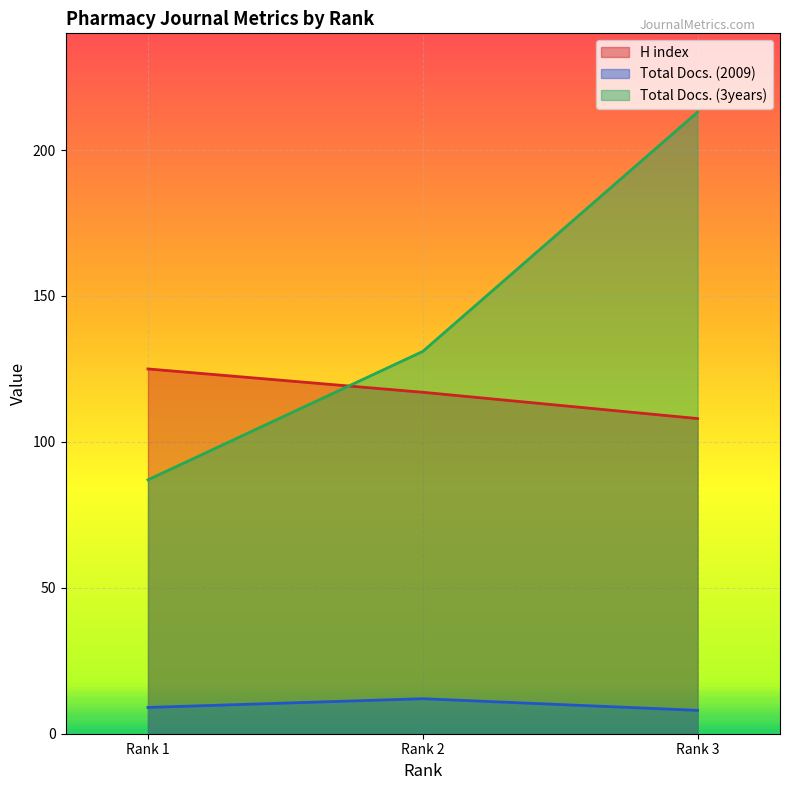

How many data points in Total Docs. (3years) are less than 131?

1